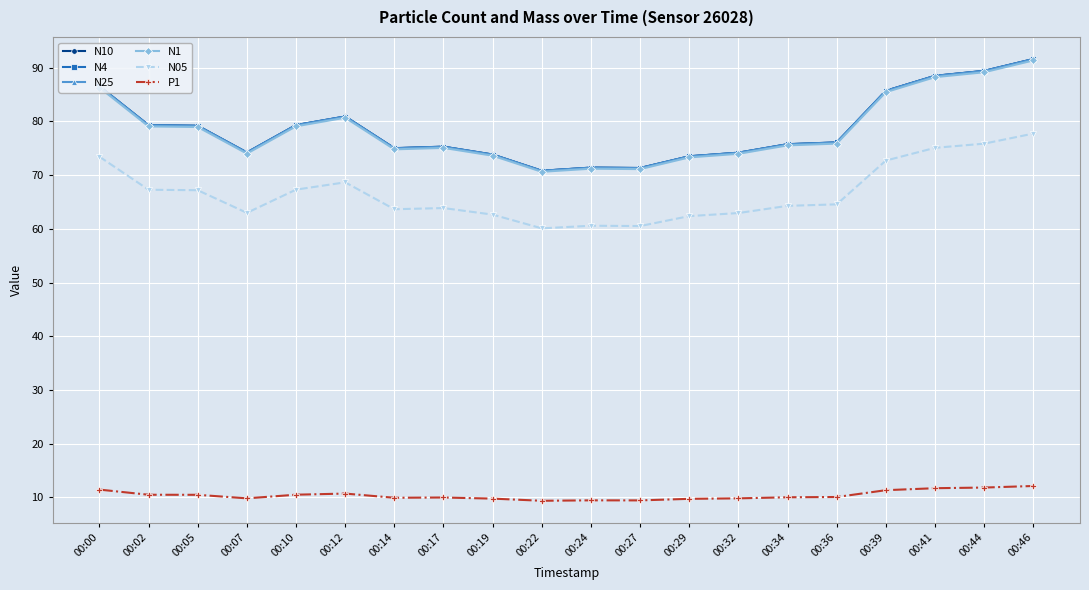

Which category has the highest value across all series?

00:46